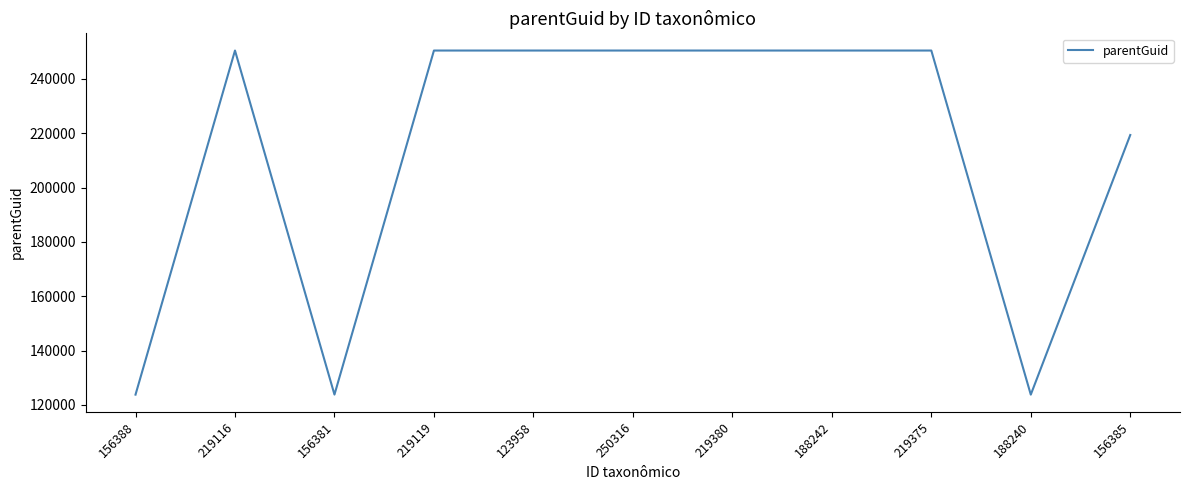

What is the approximate value at 219119, to the nearest 100?

250500